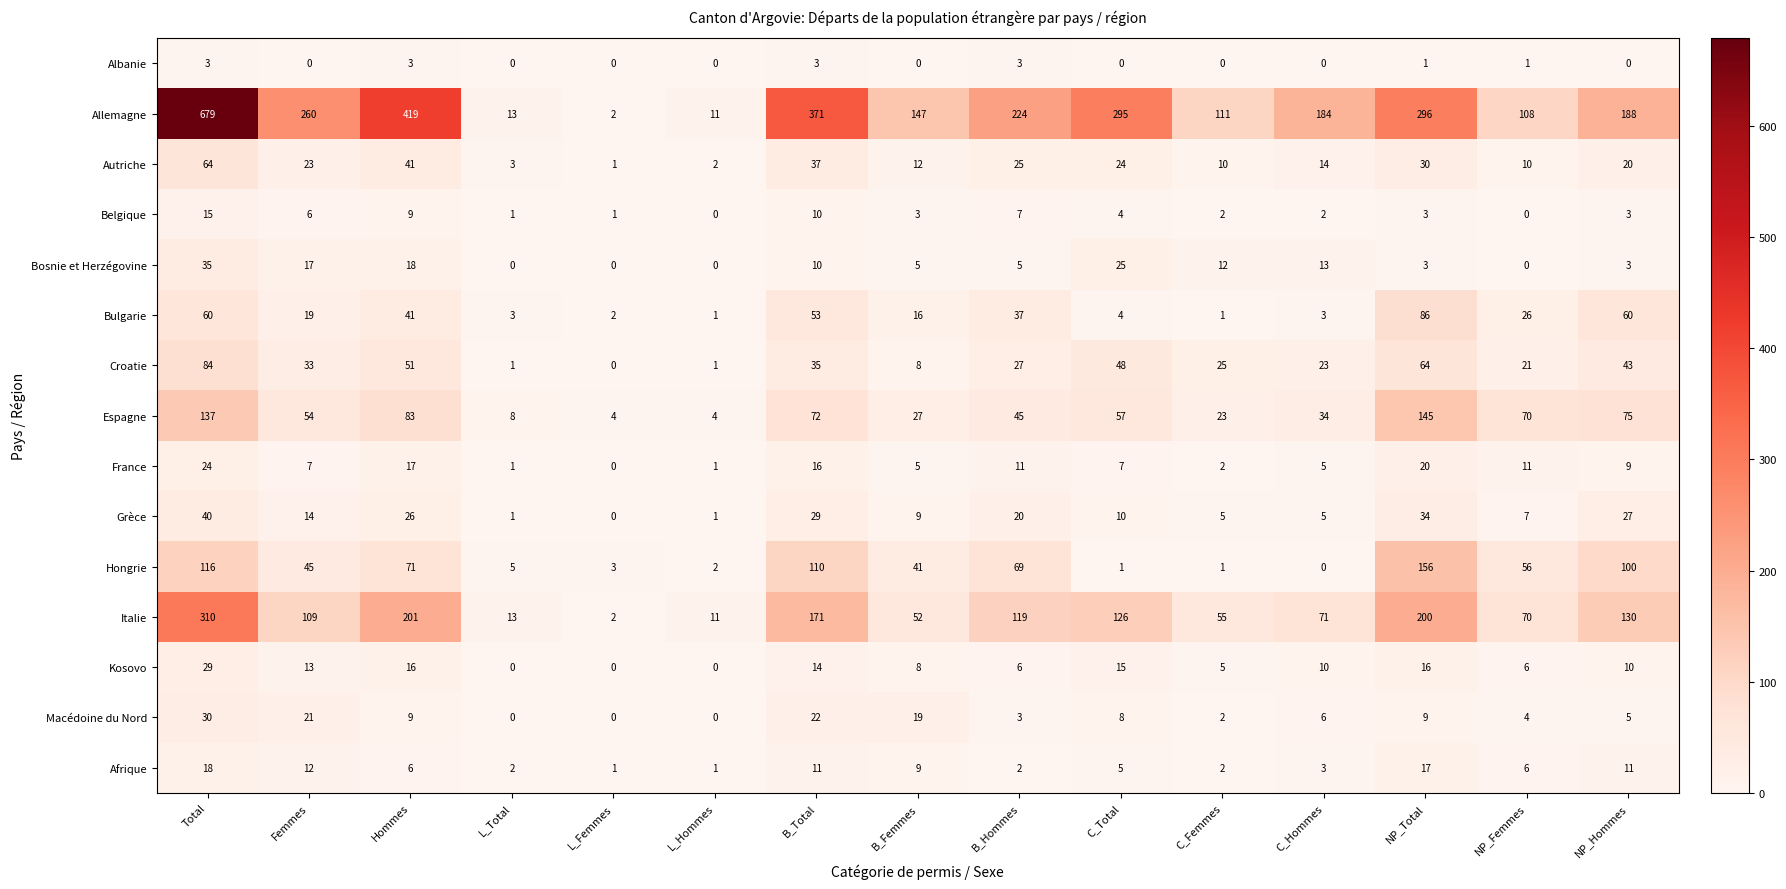

Which series changed the most between L_Hommes and C_Total?

Allemagne